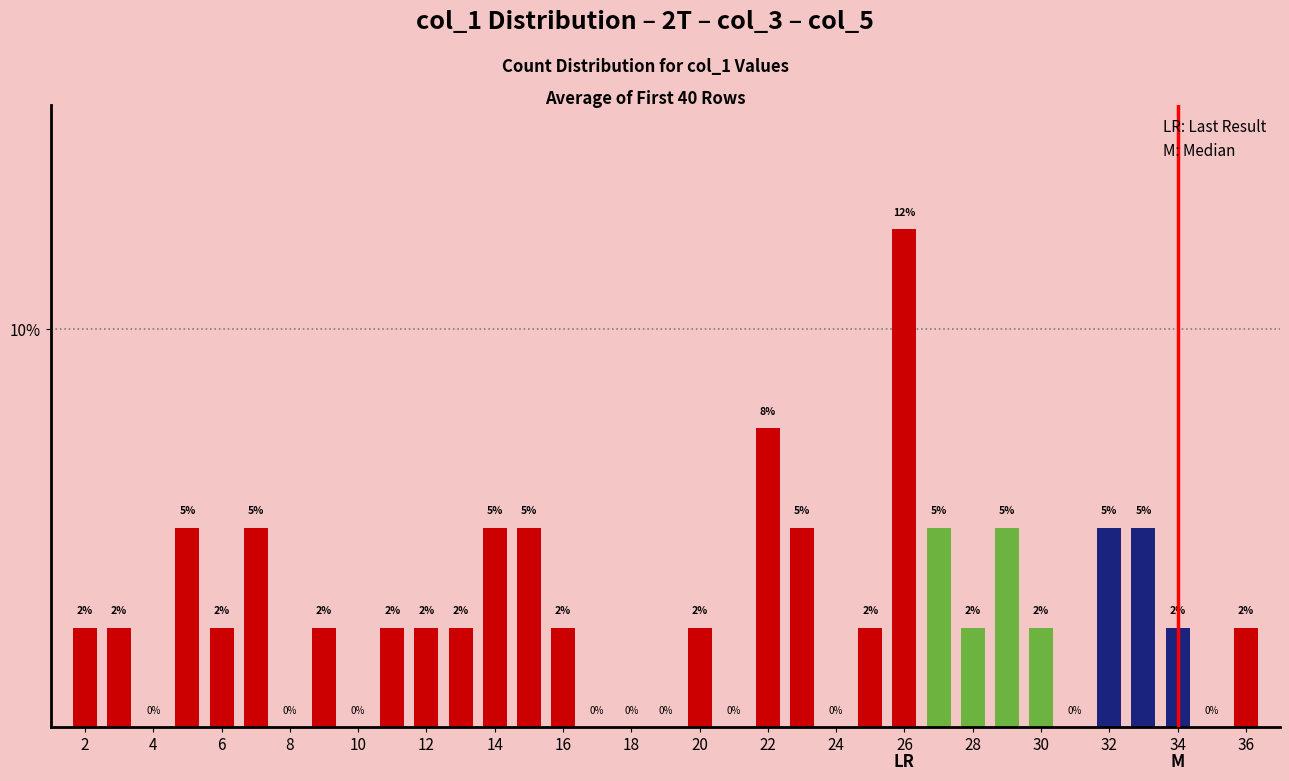

How many positive values are there?

25